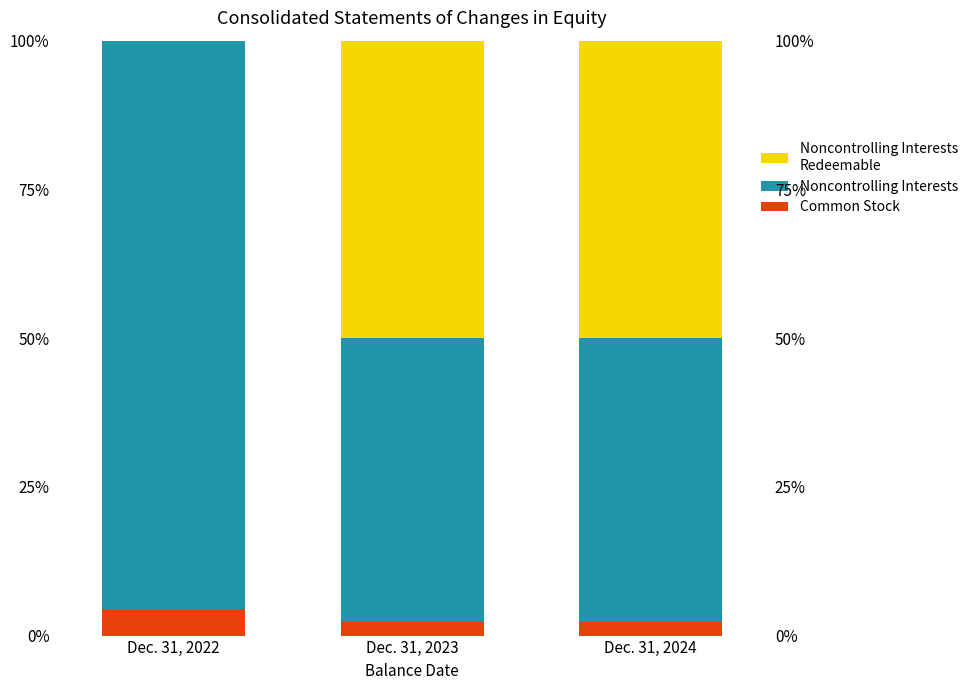

Between Dec. 31, 2023 and Dec. 31, 2022, which is larger?

Dec. 31, 2022